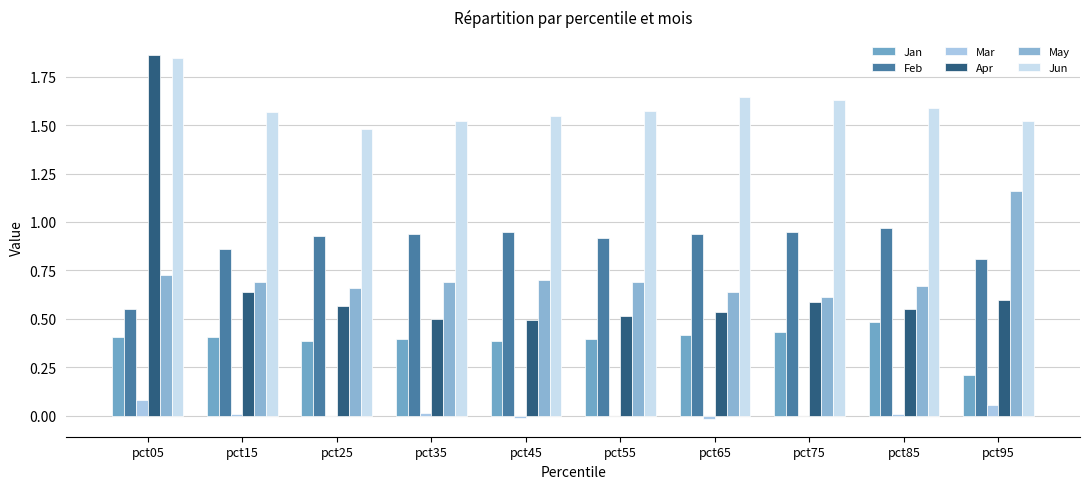

What are all the series names shown in the legend?

Jan, Feb, Mar, Apr, May, Jun